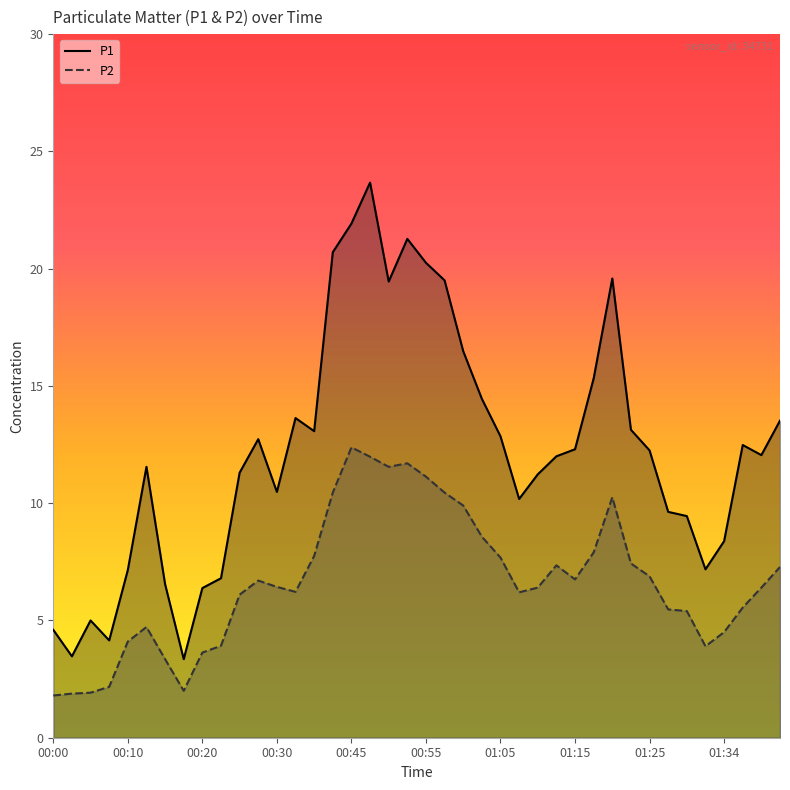

Is it true that P2 equals 1.0 at 01:15?

False